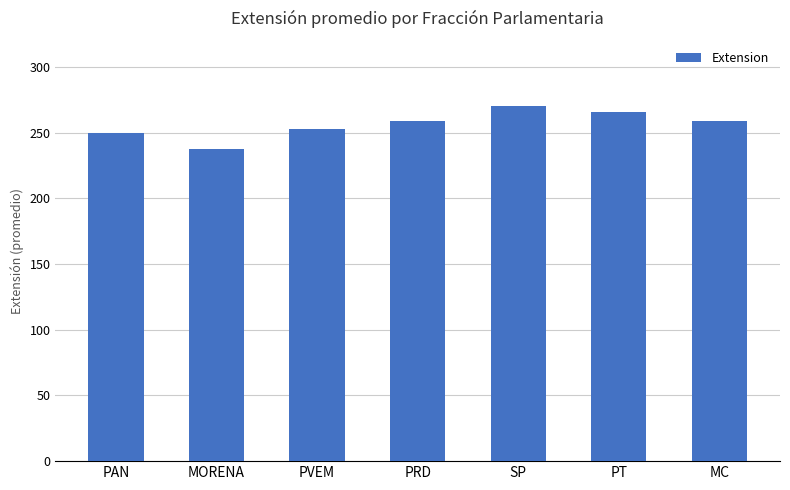

Are the bars grouped side by side (vs. stacked)?

No